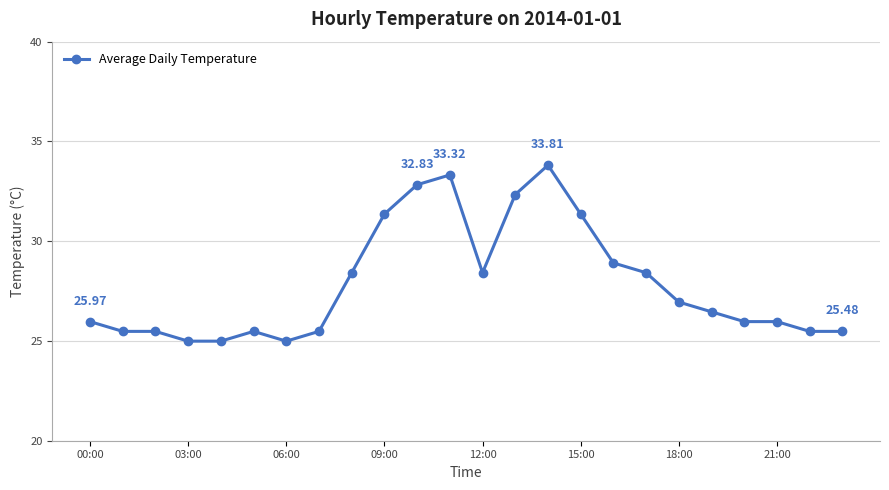

What is the difference between the maximum and second lowest values?

8.8